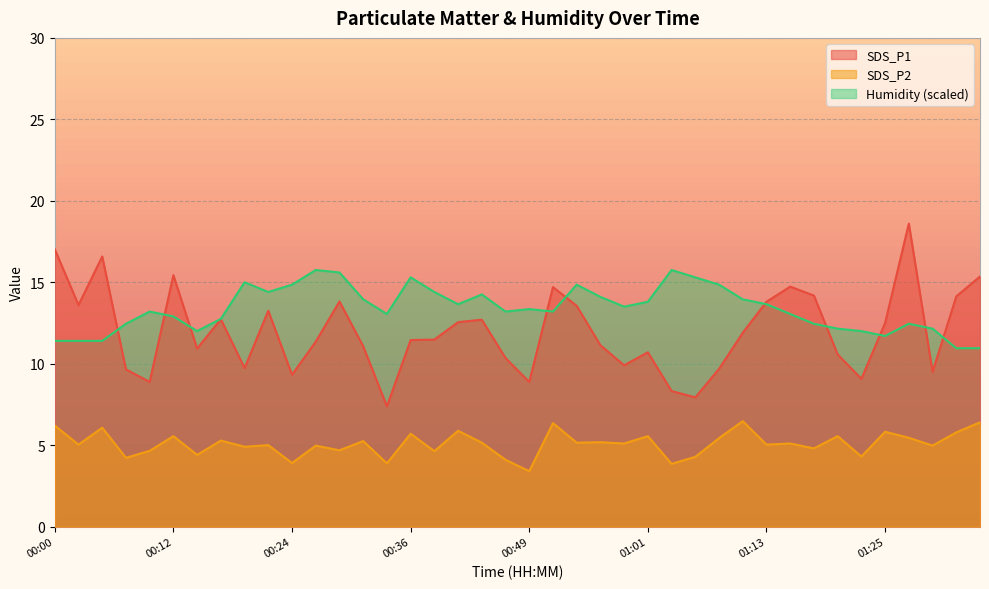

What is the lowest value of the SDS_P1 series?

7.4